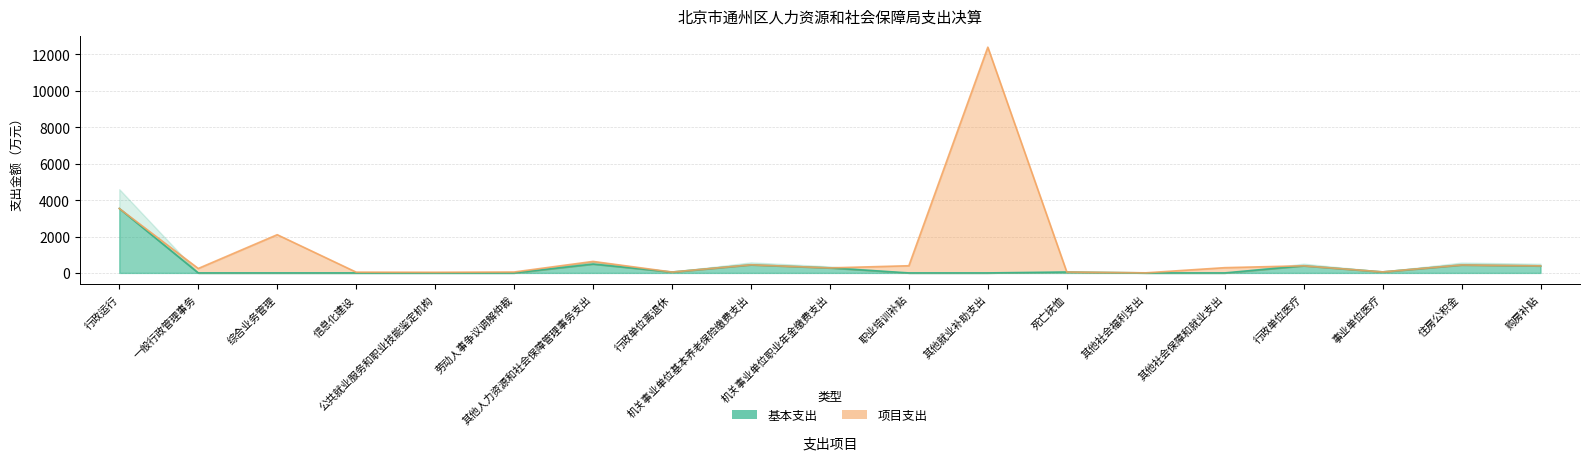

Reading right to left, extract all data points from this chart.

386.5	437.9	56.2	391.3	0.0	0.0	50.0	0.0	0.0	275.8	446.4	48.7	487.1	0.0	0.0	0.0	0.0	0.0	3538.2